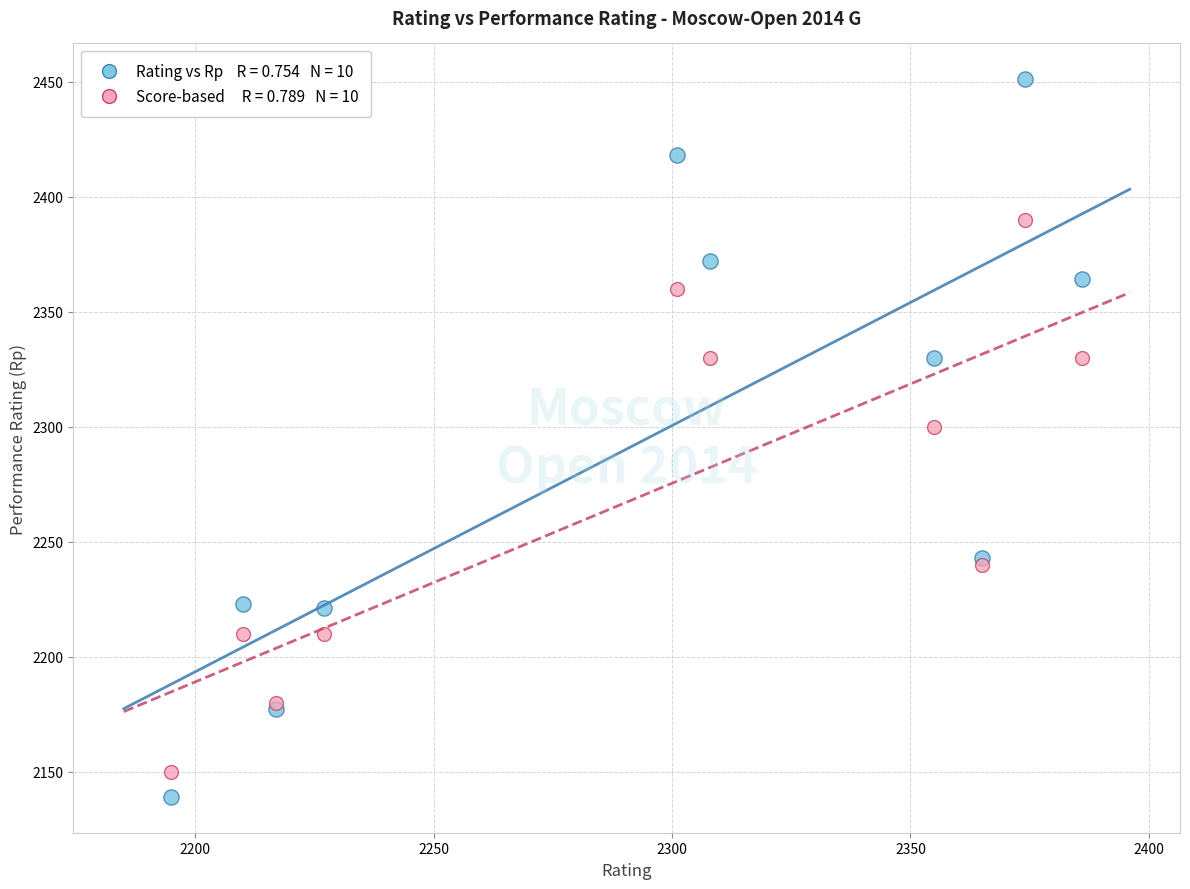

Across all series, what Y value is closest to 2295?

2300